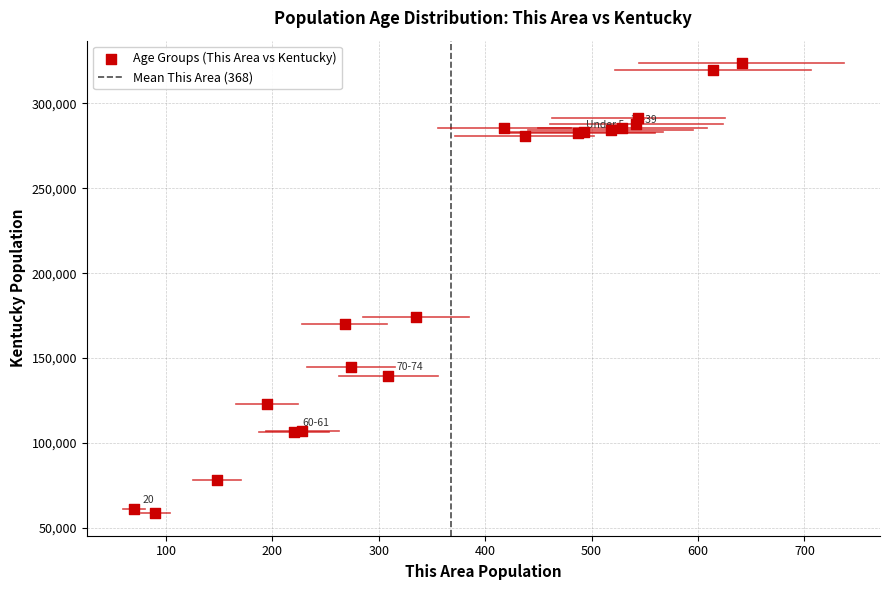

What Y value in the scatter plot is closest to 191149?

173962